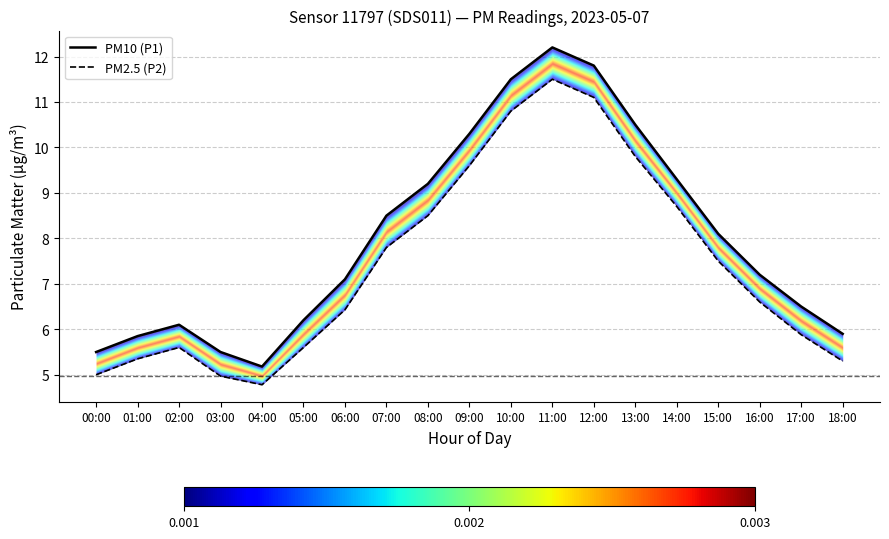

Is it true that PM10 (P1) equals 5.9 at 18:00?

True